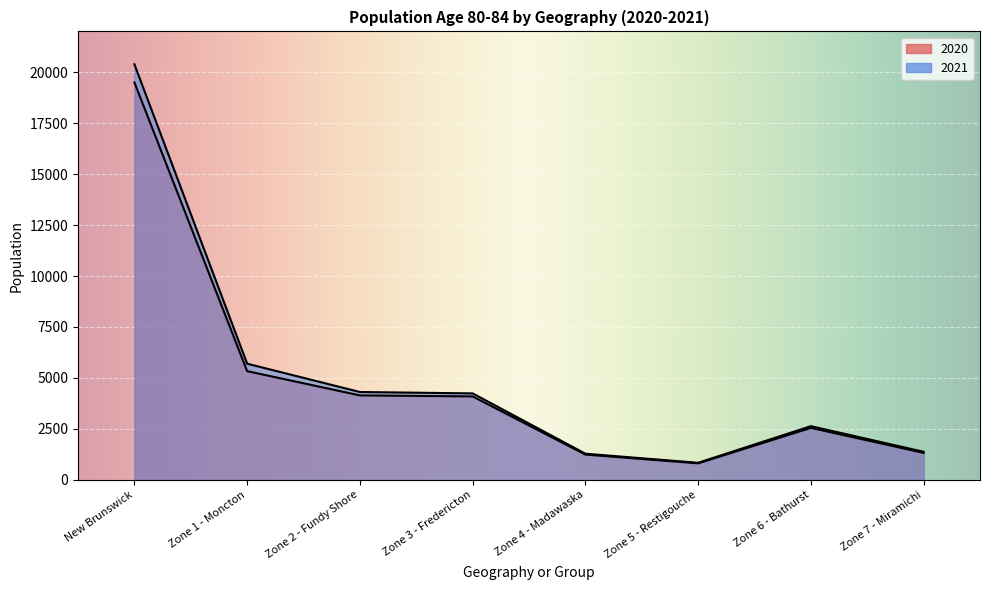

What is the label of the 5th point from the right?

Zone 3 - Fredericton